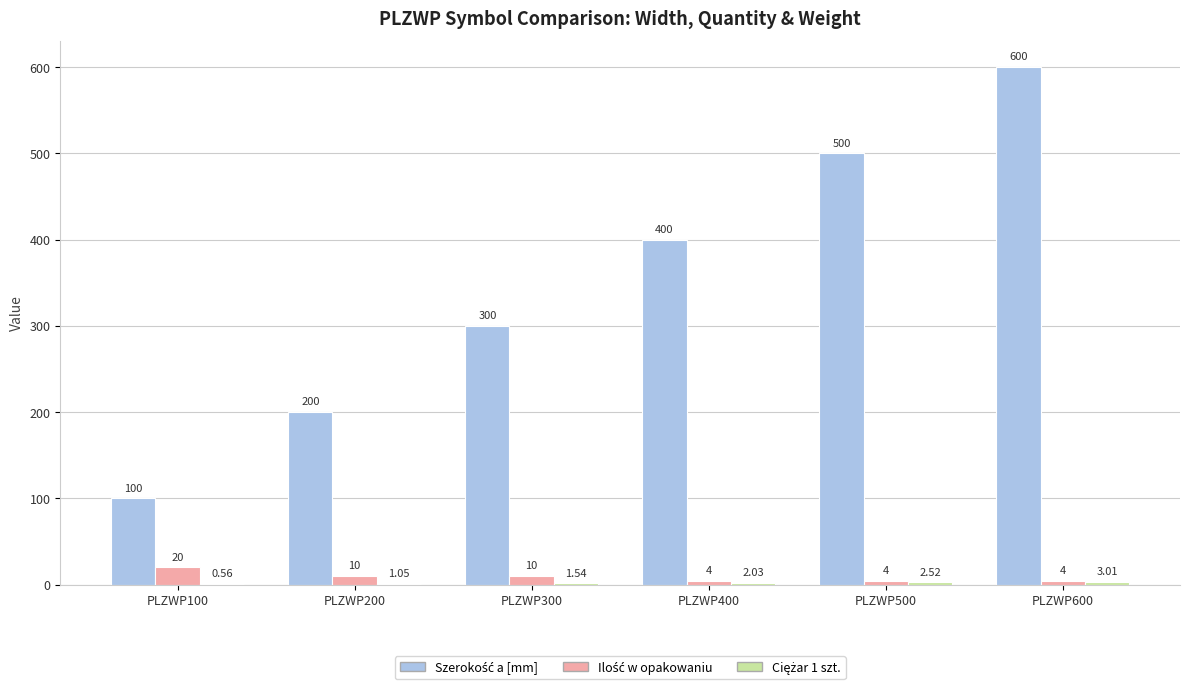

At which category is the sum across all series the highest?

PLZWP600